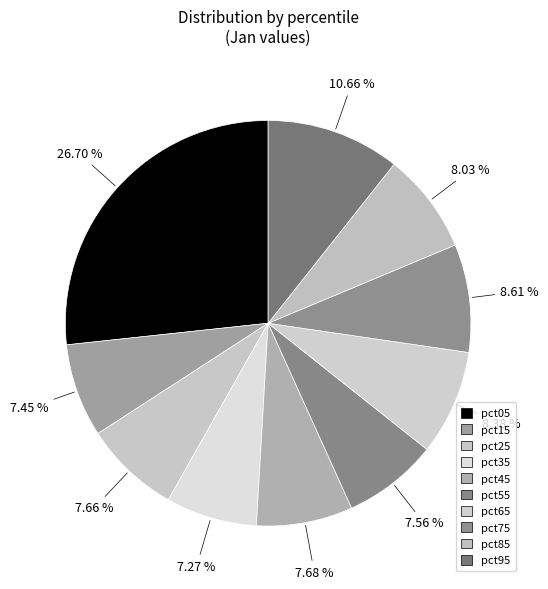

Count the number of slices in the pie.

10